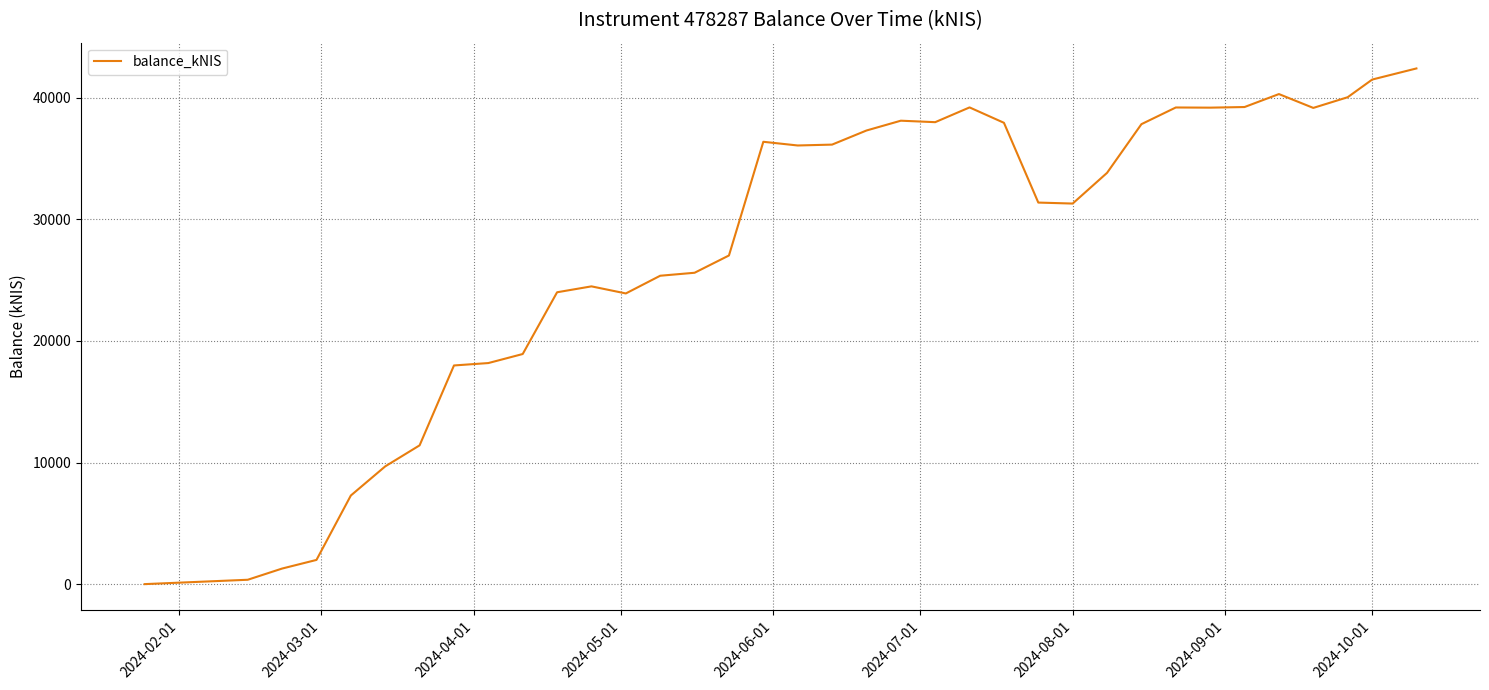

What is the difference between the maximum and minimum values?

42401.8